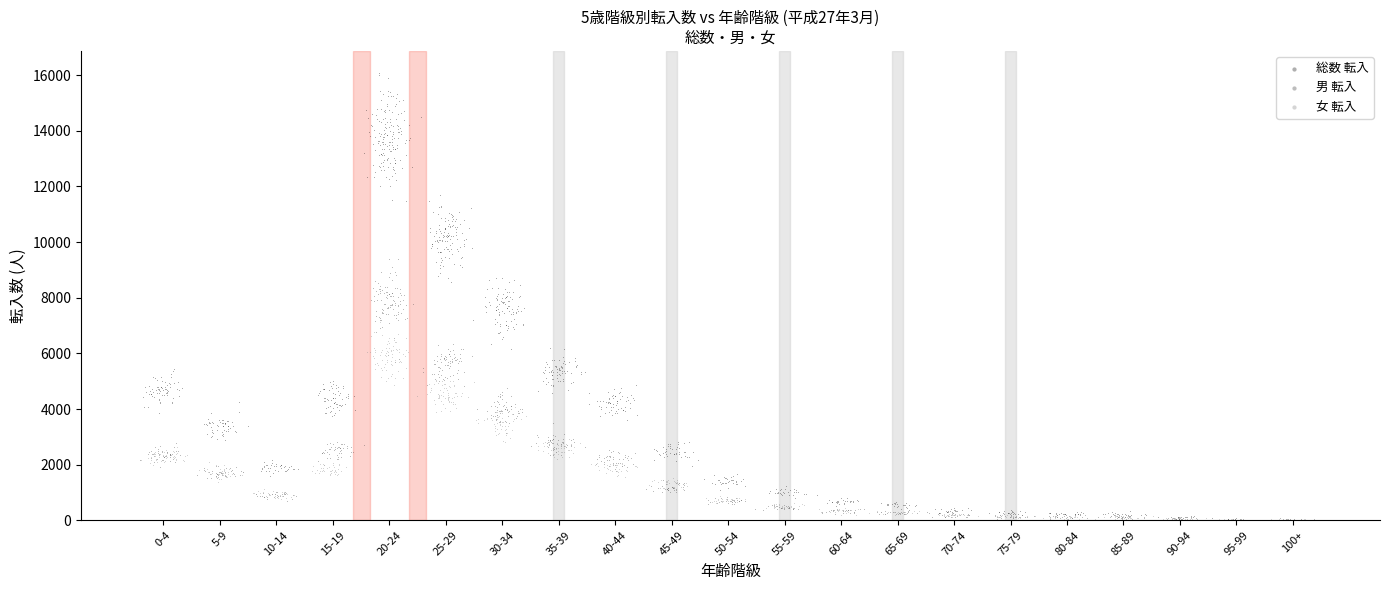

Which series has the largest Y range (max minus min)?

総数 転入